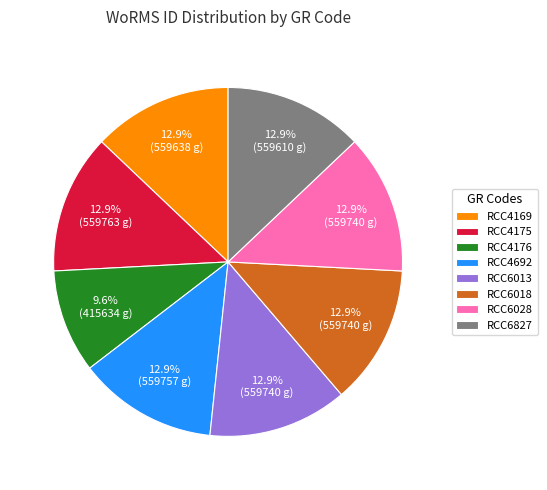

How many slices are in this pie chart?

8